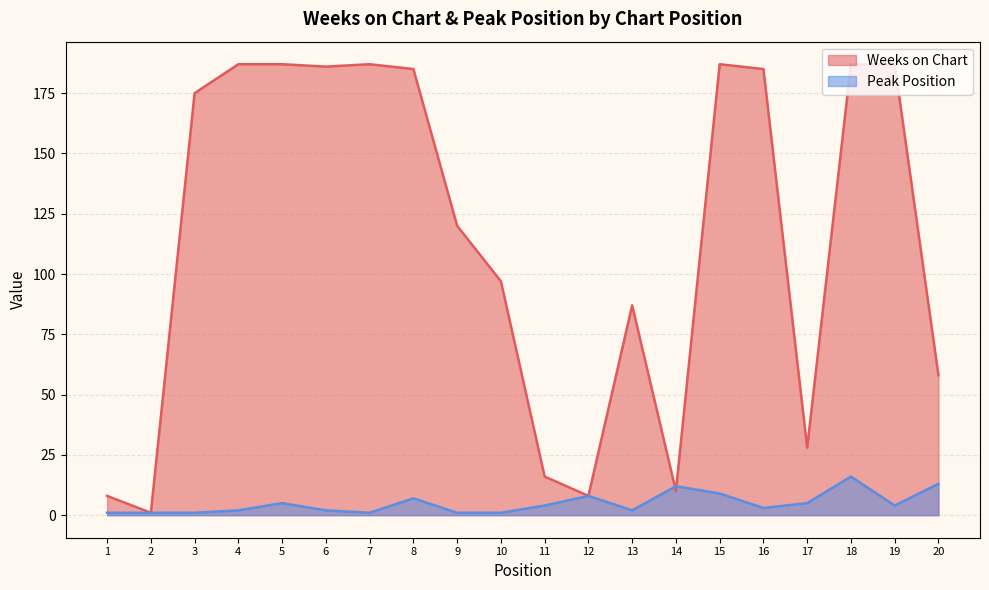

The Peak Position series shows 1 at 6. True or false?

False